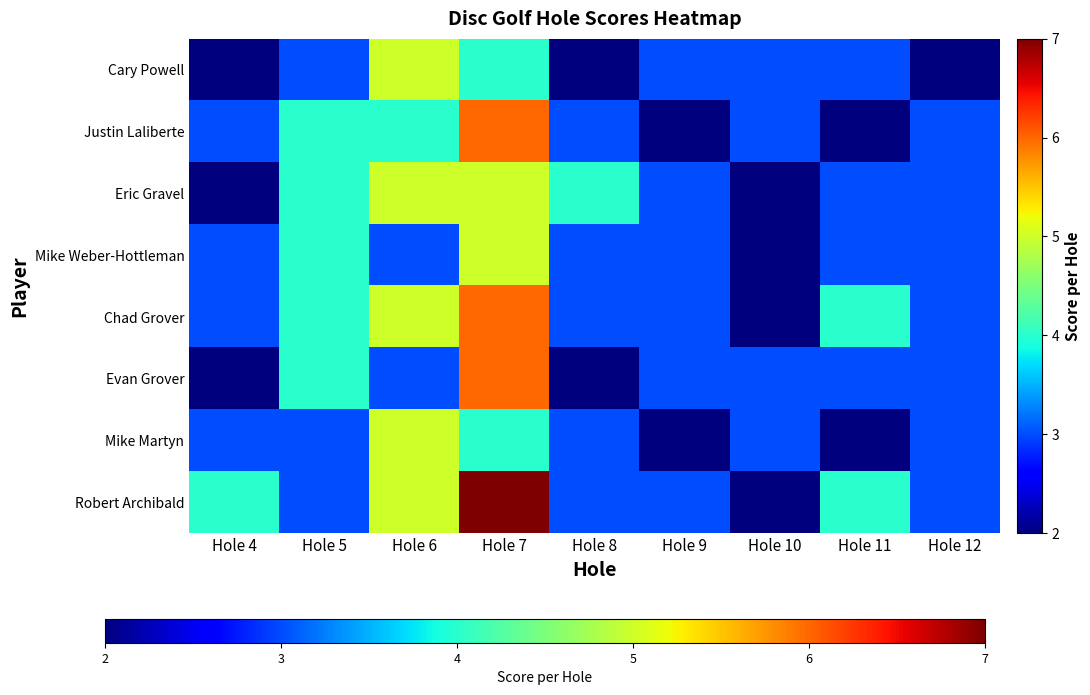

What is the total value across all series at Hole 7?

43